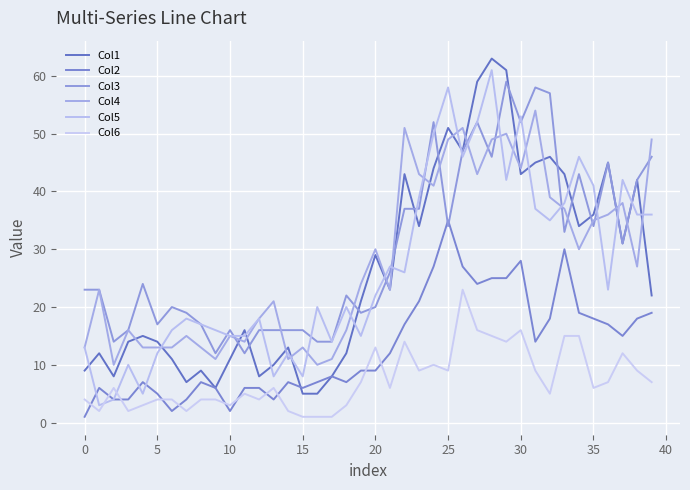

How many times do Col4 and Col5 cross each other?

17